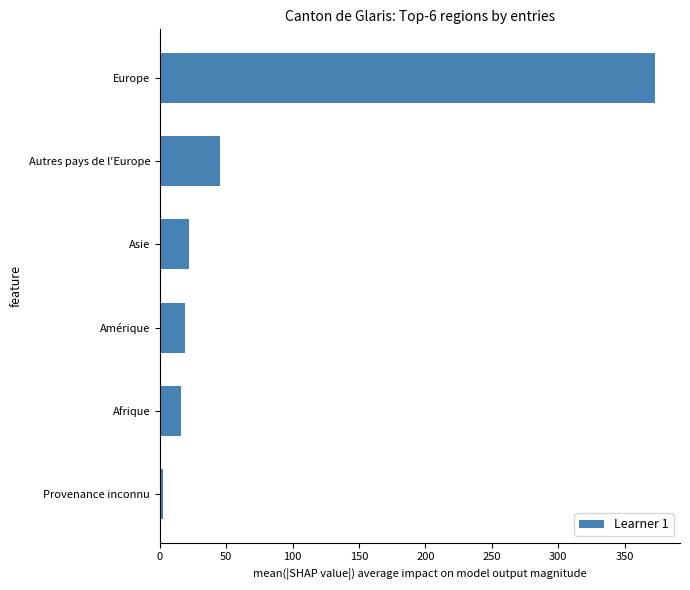

Does the chart contain stacked bars?

No